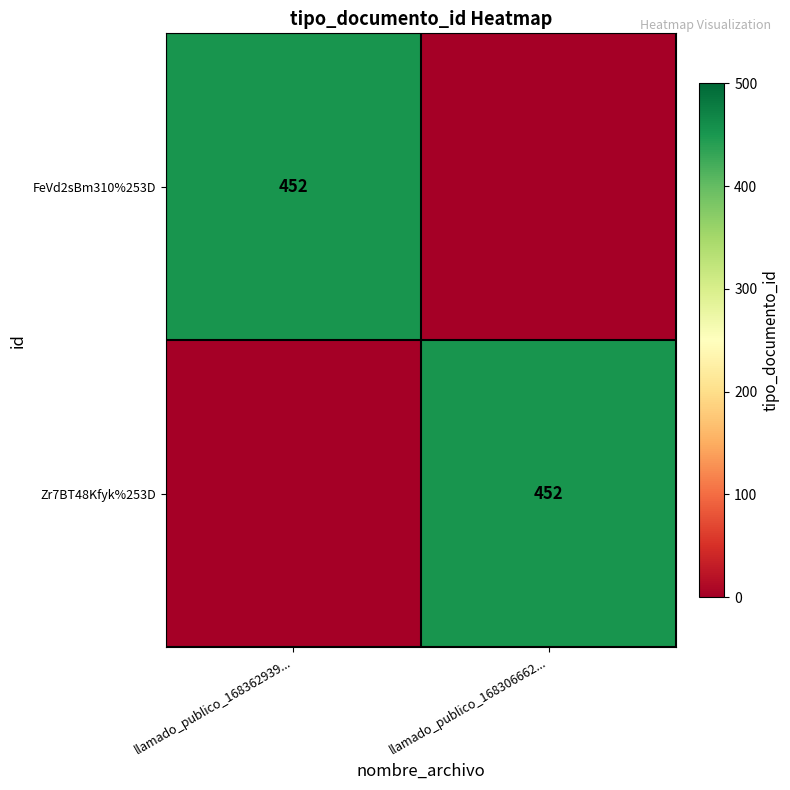

The FeVd2sBm310%253D series shows 126 at llamado_publico_168362939.... True or false?

False